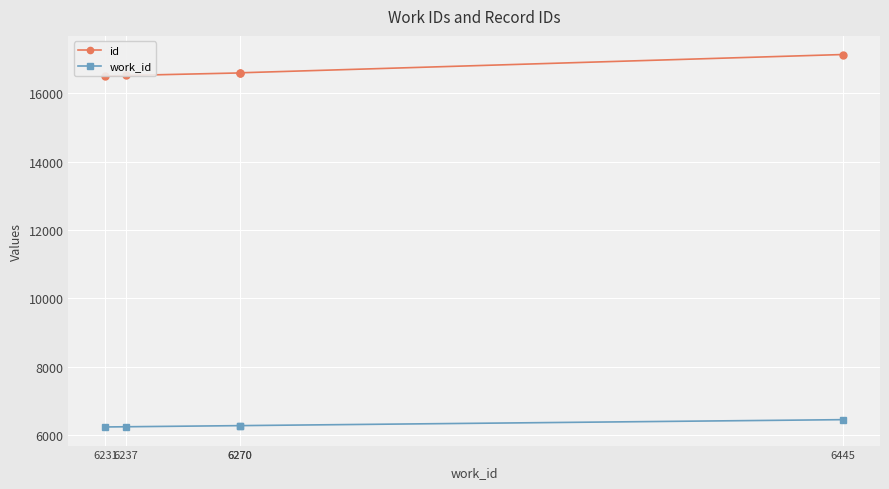

Is this an area chart (filled region under the line)?

No